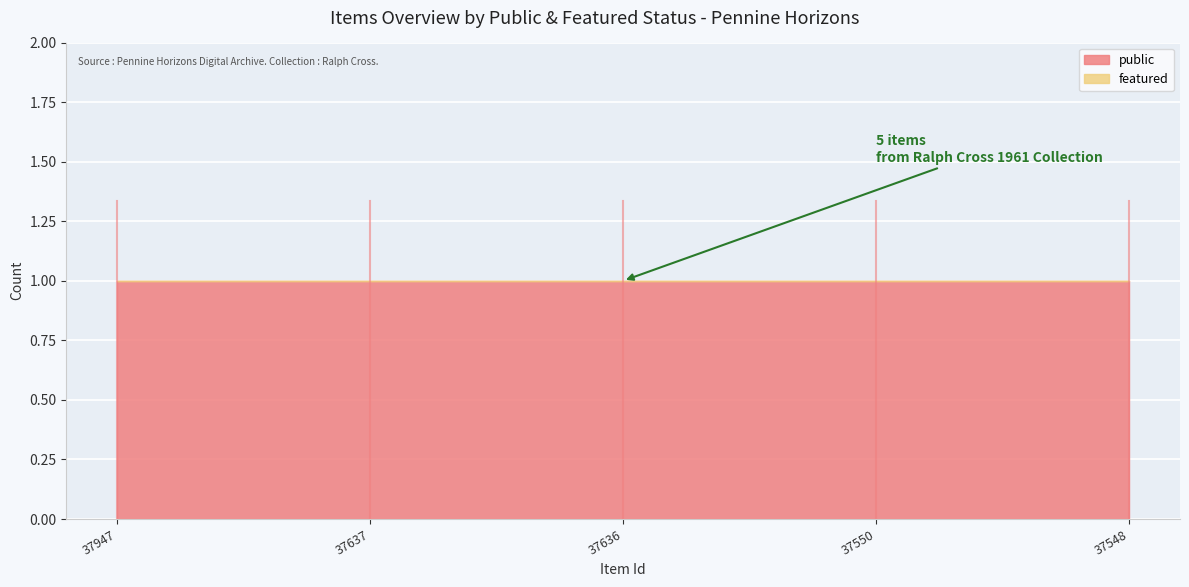

Between 37550 and 37548, which series saw the biggest shift?

public